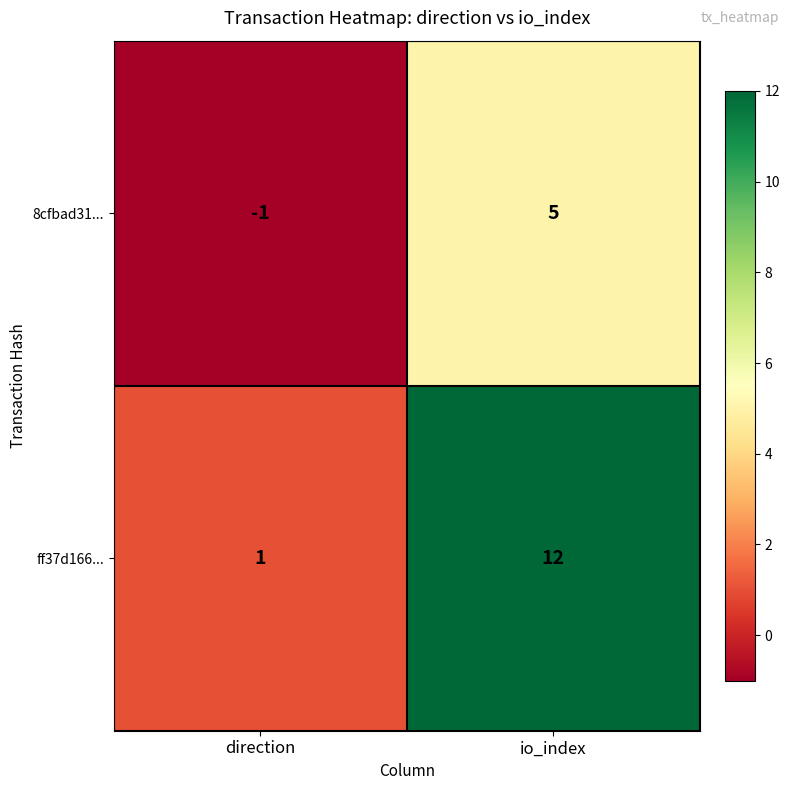

What is the minimum value shown in the chart?

-1